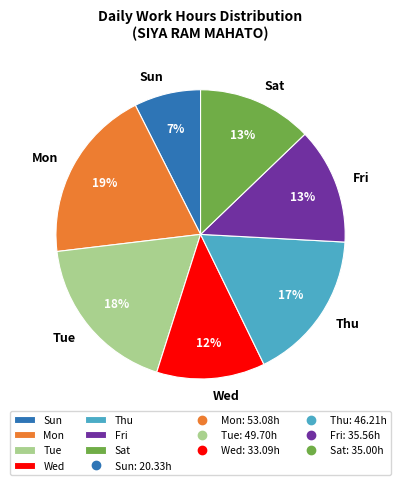

Which category has the smallest portion of the pie?

Sun